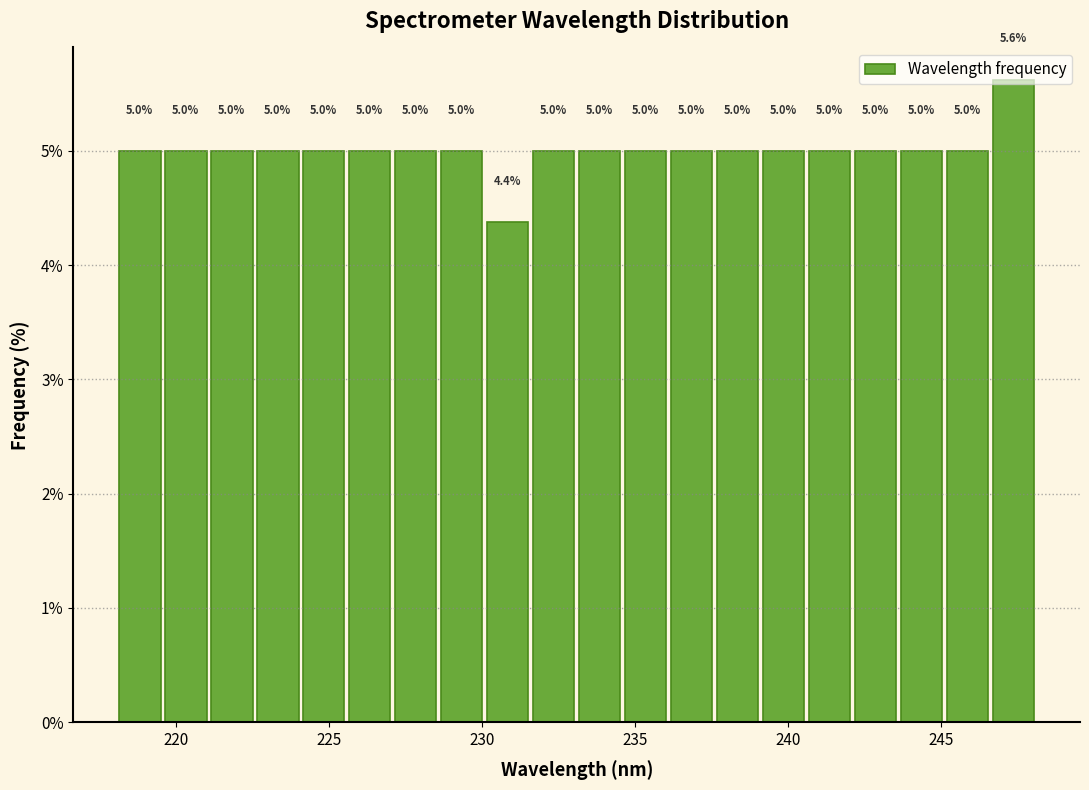

Read against the x-axis, roughly where is the centre of the tallest bar?

247.5